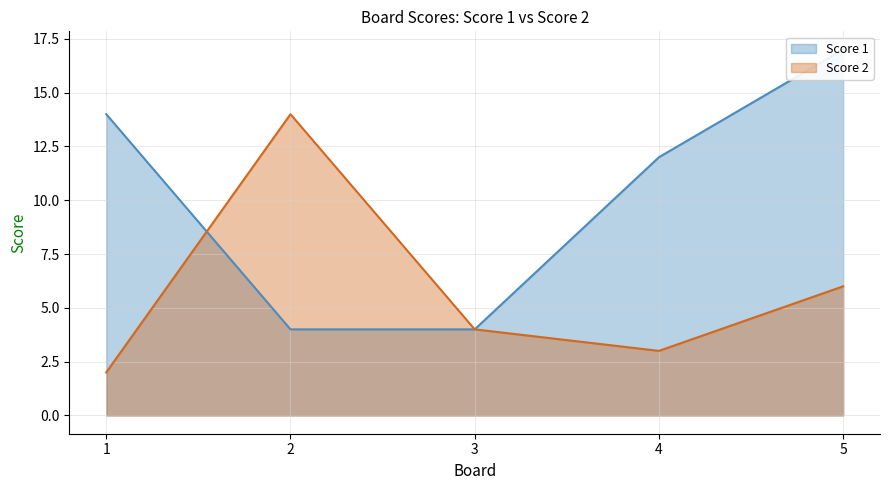

Which series ends up on top after the final intersection of Score 1 and Score 2?

Score 2